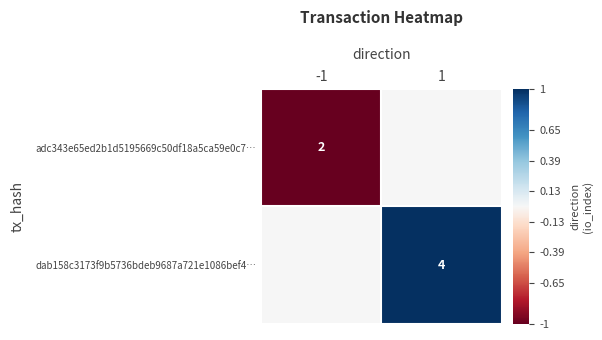

The adc343e65ed2b1d5195669c50df18a5ca59e0c7… series shows 2 at -1. True or false?

True